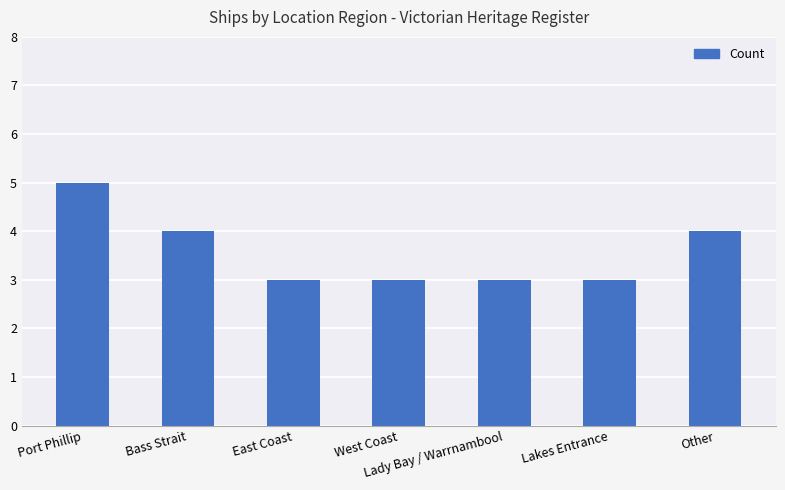

What is the average value?

4